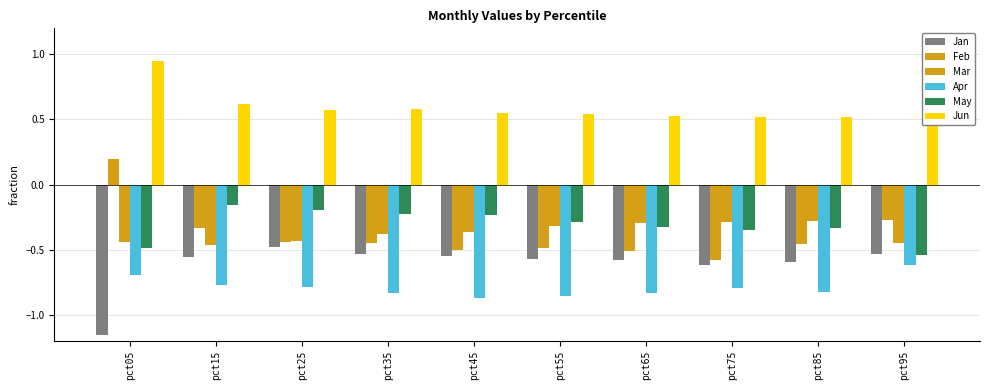

Are the bars horizontal?

No